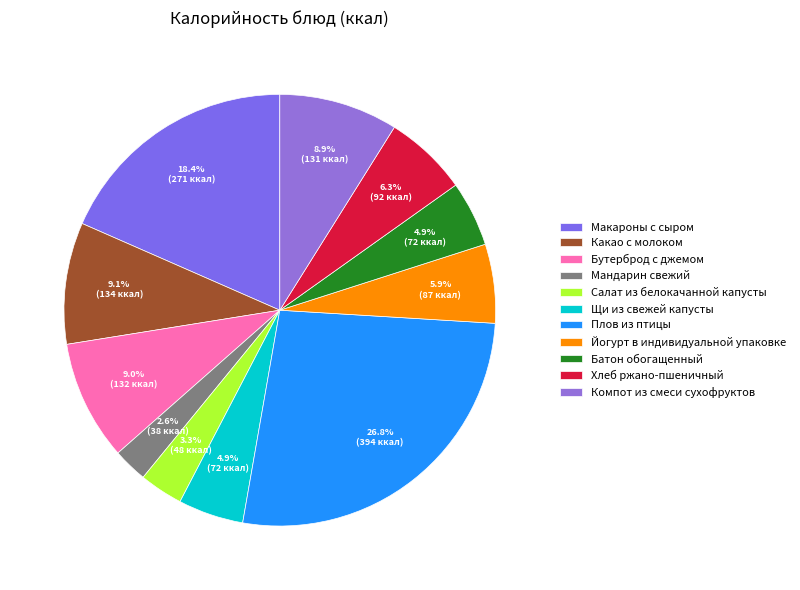

To the nearest percent, what is the average slice percentage?

9%